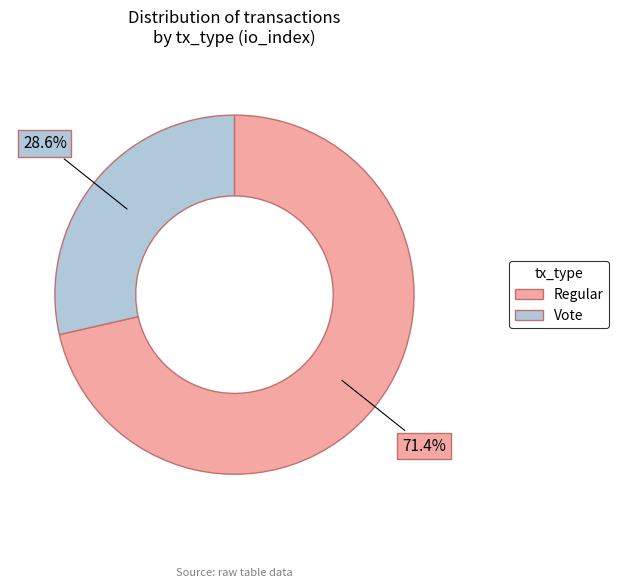

To the nearest percent, what is the difference between the Regular and Vote slice percentages?

43%